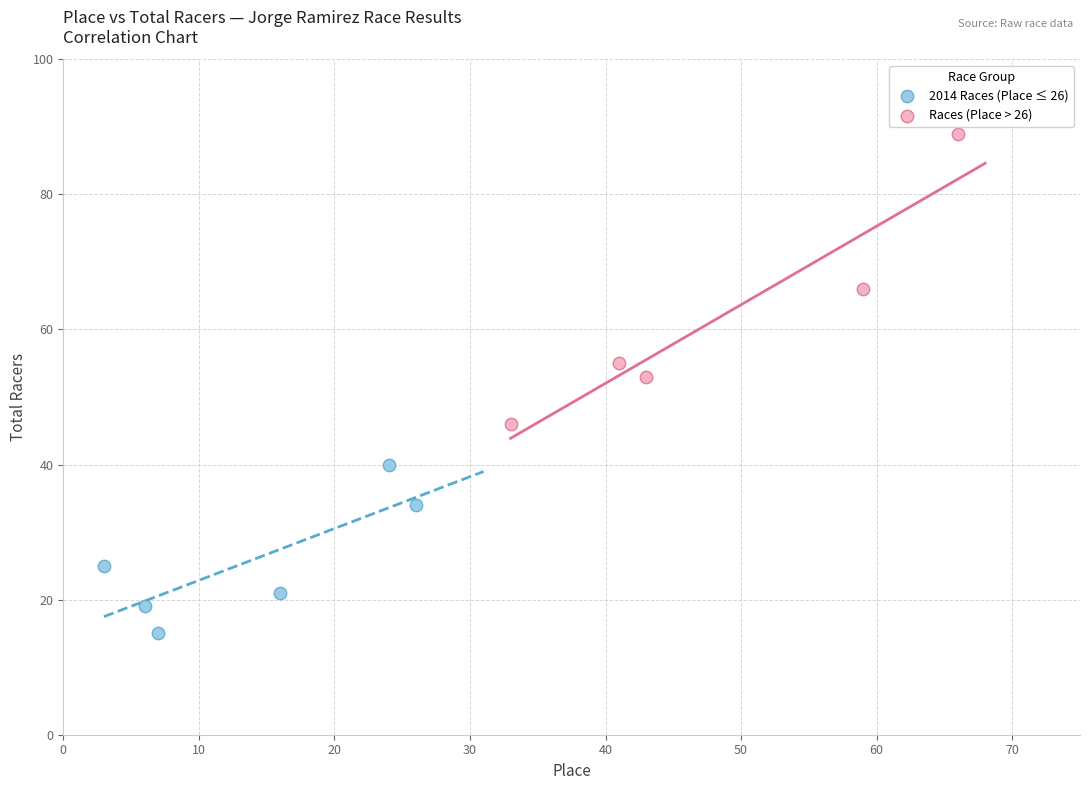

Which series has the widest spread of Y values?

Races (Place > 26)